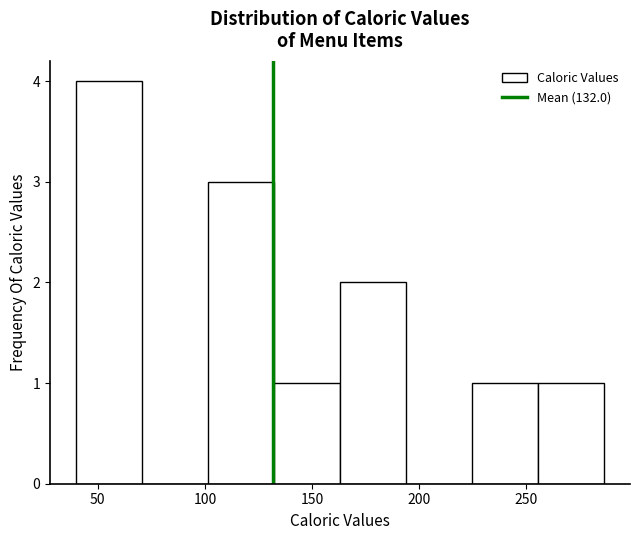

Over which range of the x-axis is the bar tallest?

40 to 70